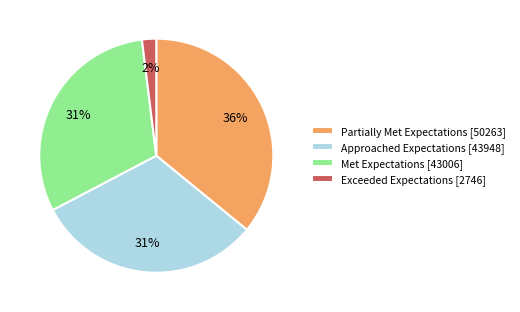

What is the ratio of the value at Approached Expectations [43948] to the value at Partially Met Expectations [50263]?

0.9